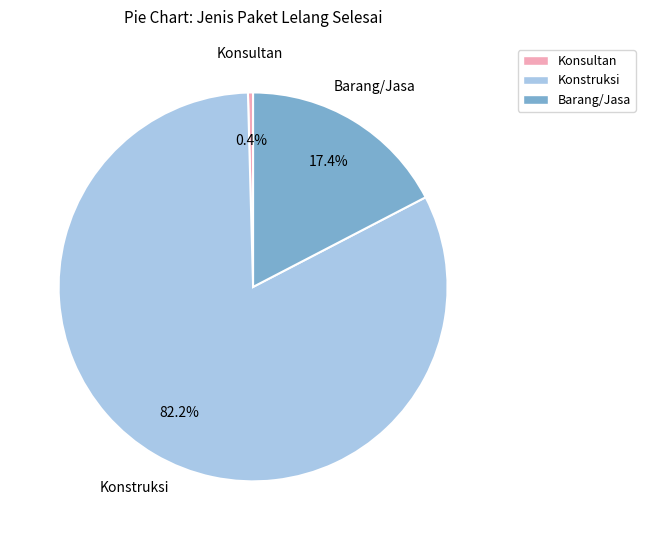

Is the sum of Konsultan and Konstruksi greater than half?

Yes